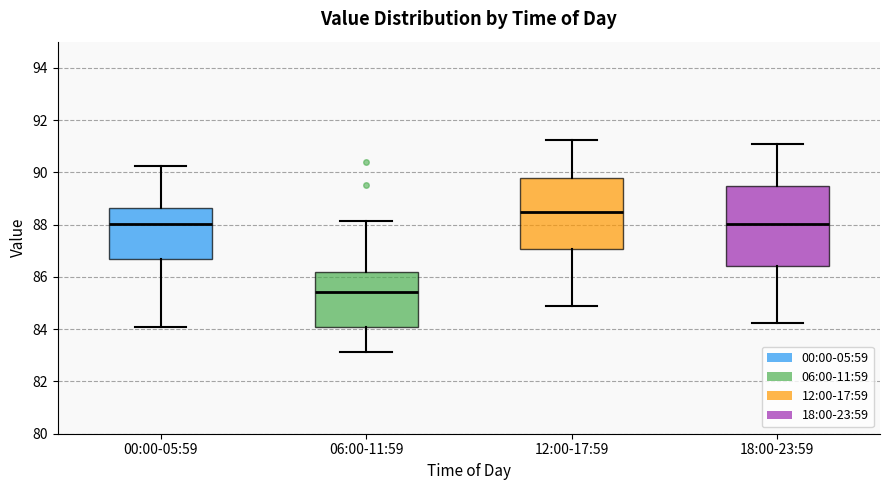

Which box is the tallest, from its lower edge to its upper edge?

18:00-23:59